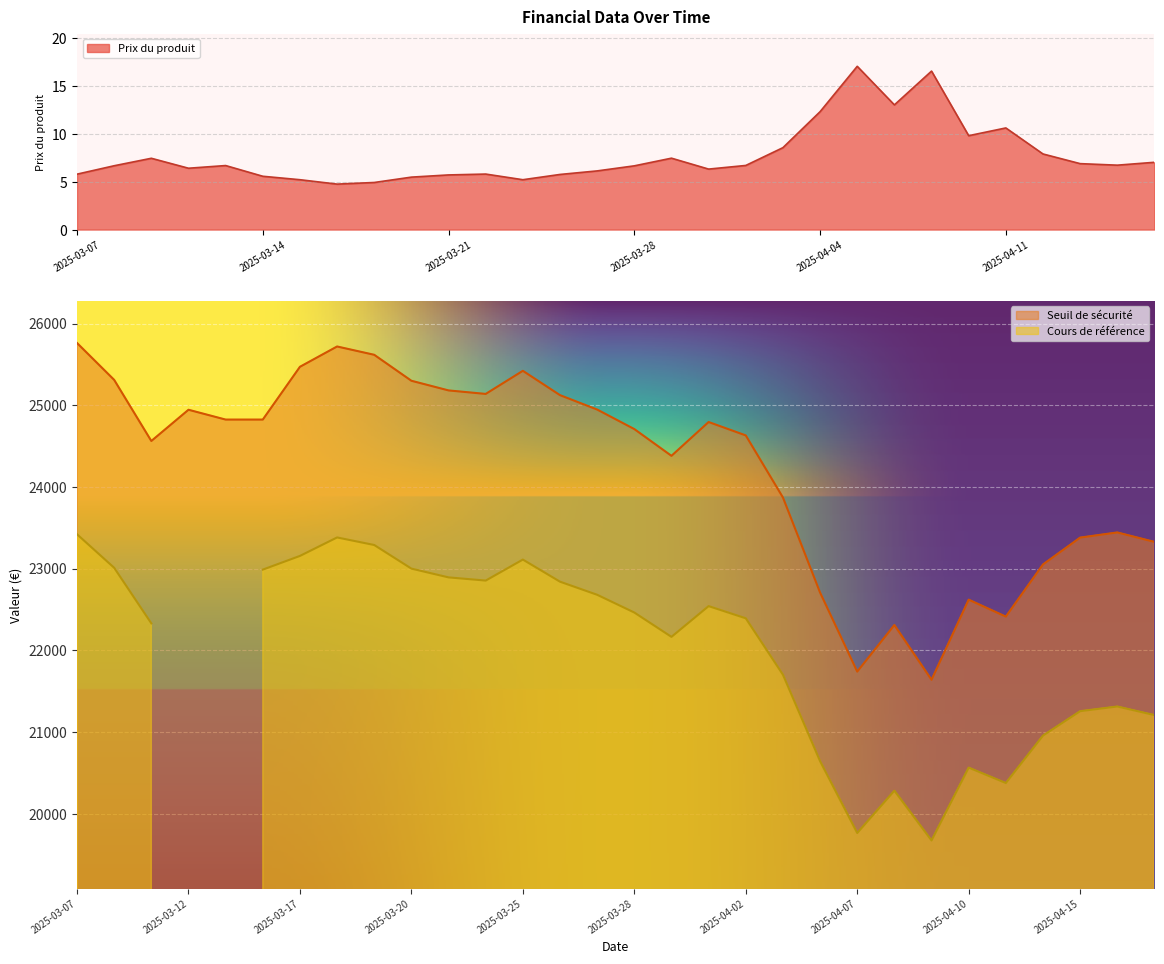

The value of Prix du produit at 2025-04-03 is 4.9. True or false?

False